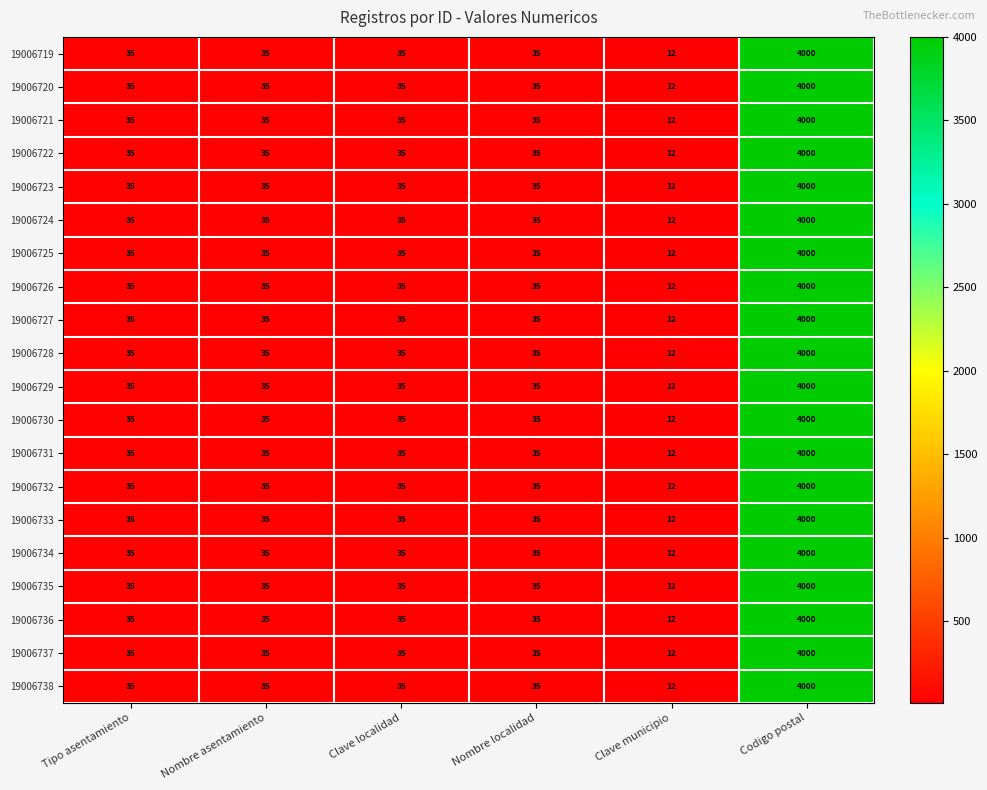

Which category has the highest value across all series?

Codigo postal